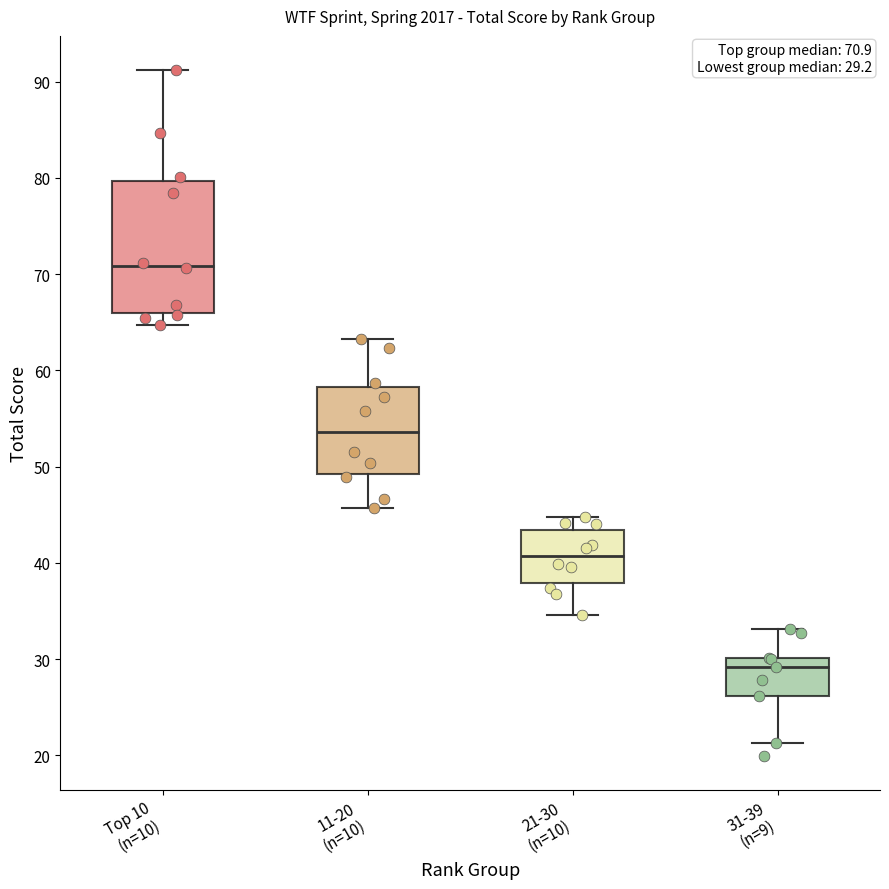

Which box is the tallest, from its lower edge to its upper edge?

Top 10 (n=10)